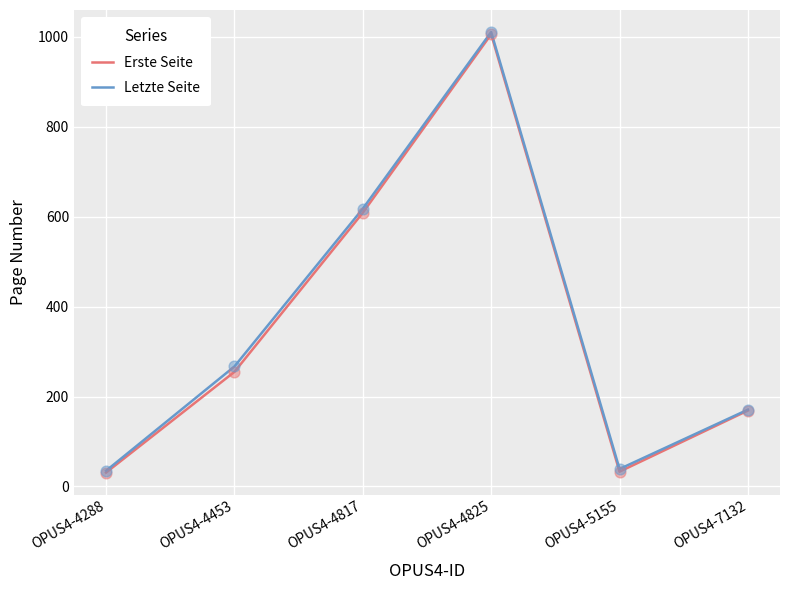

What is the total value across all series at OPUS4-4453?

522